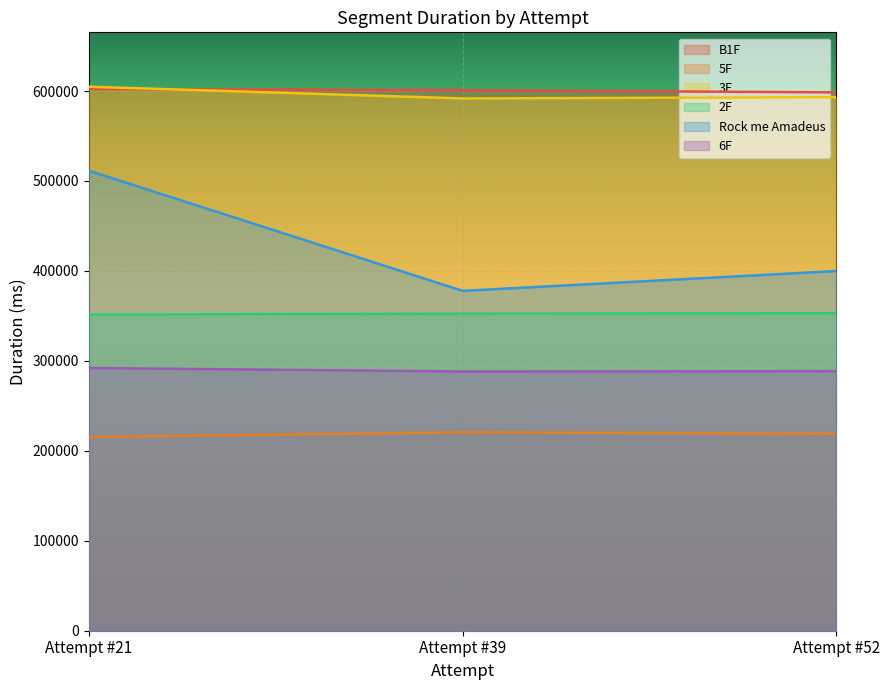

Which series has the largest range (max minus min)?

Rock me Amadeus